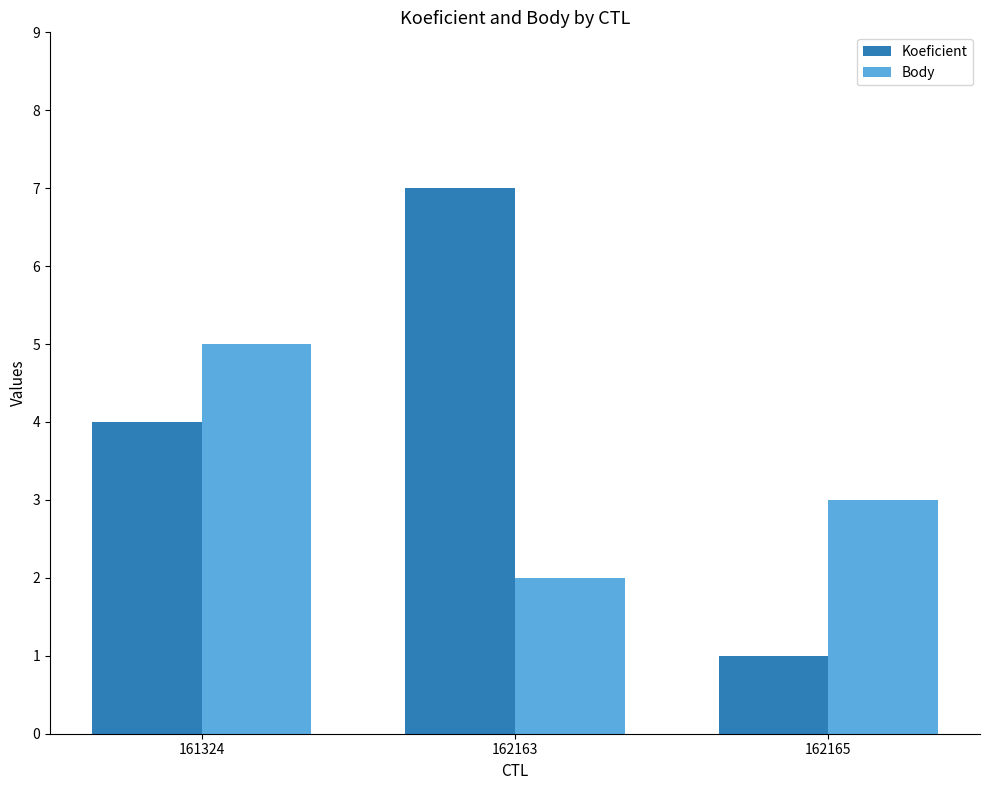

Reading right to left, what are all the values shown in this chart?

Koeficient: 162165=1	162163=7	161324=4
Body: 162165=3	162163=2	161324=5